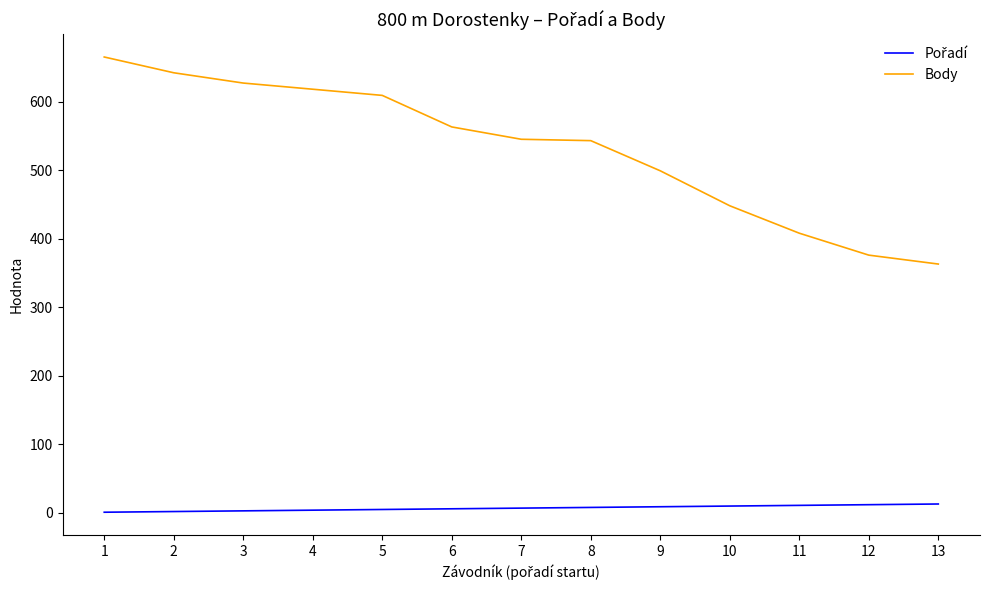

What is the spread (max minus min) of values at 9?

490